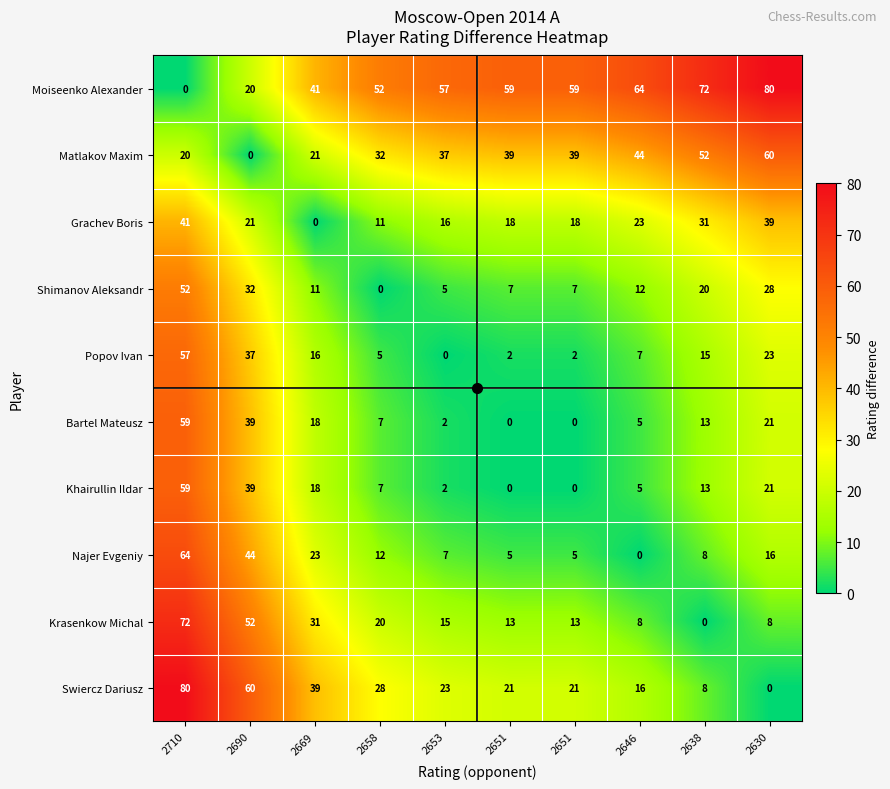

How many data points does each series have?

10